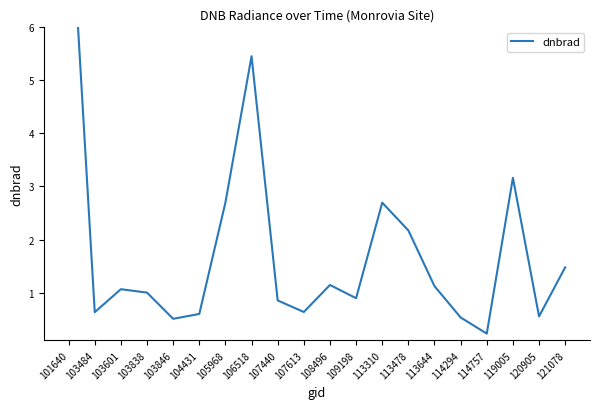

Reading left to right, what are all the values shown in this chart?

101640=9.0	103484=0.6	103601=1.1	103838=1.0	103846=0.5	104431=0.6	105968=2.7	106518=5.5	107440=0.9	107613=0.6	108496=1.1	109198=0.9	113310=2.7	113478=2.2	113644=1.1	114294=0.5	114757=0.2	119005=3.2	120905=0.6	121078=1.5